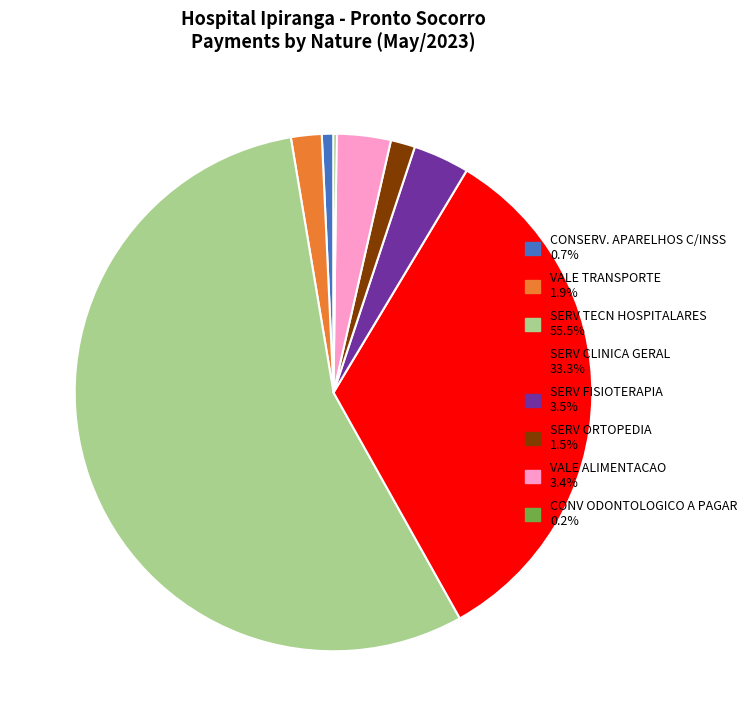

Does SERV TECN HOSPITALARES 55.5% account for over 50% of the chart?

Yes